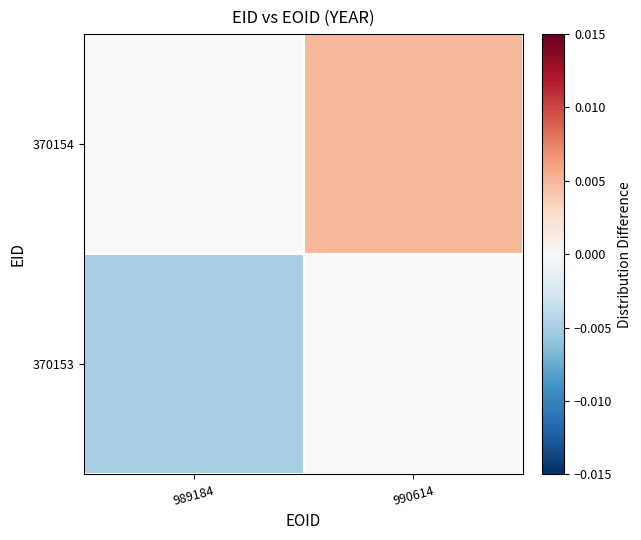

Rank the series by their maximum value, from highest to lowest.

370154, 370153